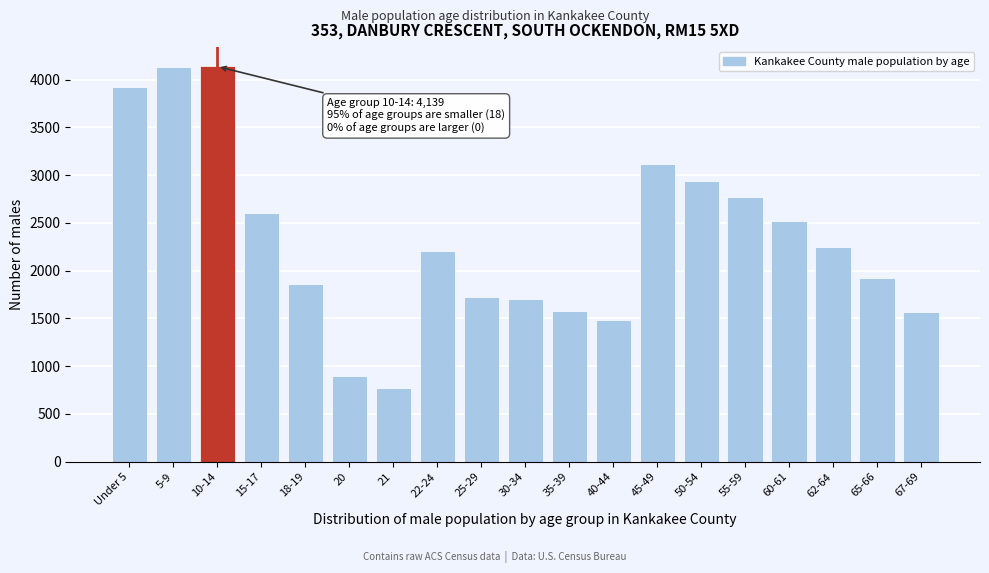

What is the smallest value displayed?

775